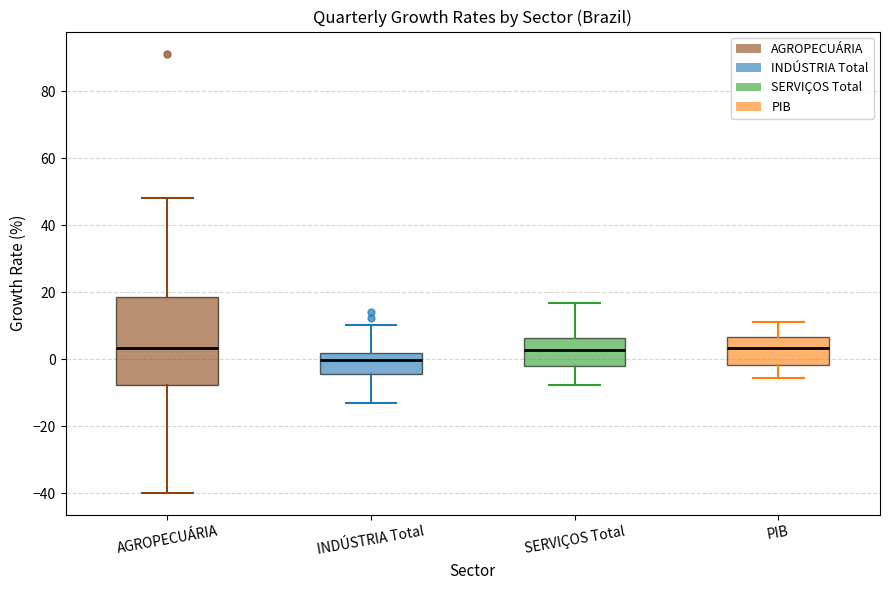

Reading left to right, transcribe this box plot: for each box, give where its median line is, the range the box spans, and where its two whiskers end, as read against the y-axis. The values are not printed on the chart, so give them approximately, as read against the axis.

AGROPECUÁRIA: median 4, box -8 to 18, whiskers -40 to 48
INDÚSTRIA Total: median 0, box -4 to 2, whiskers -14 to 10
SERVIÇOS Total: median 2, box -2 to 6, whiskers -8 to 16
PIB: median 4, box -2 to 6, whiskers -6 to 12